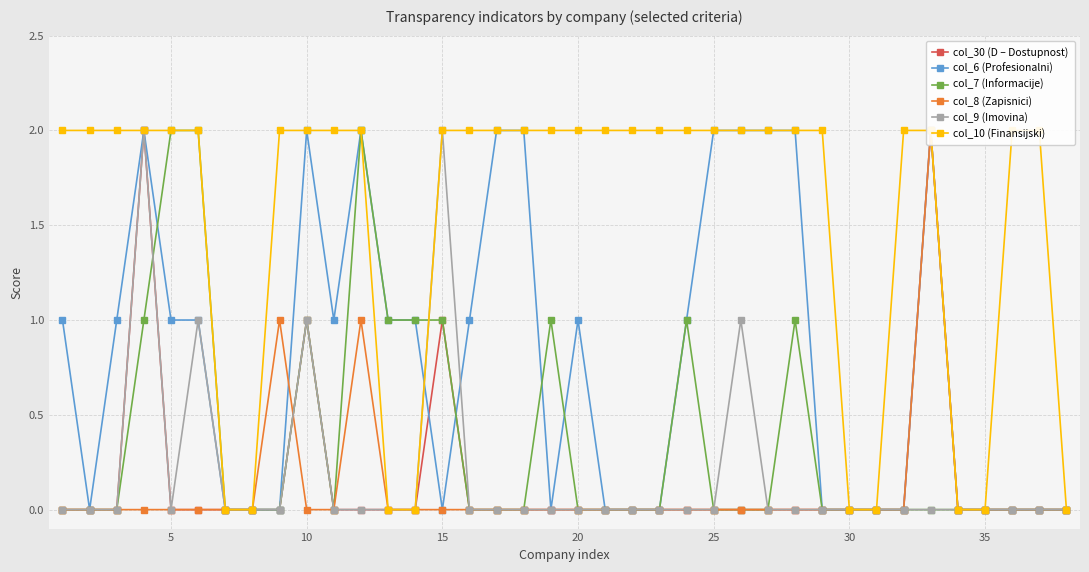

Count the number of categories in the chart.

38